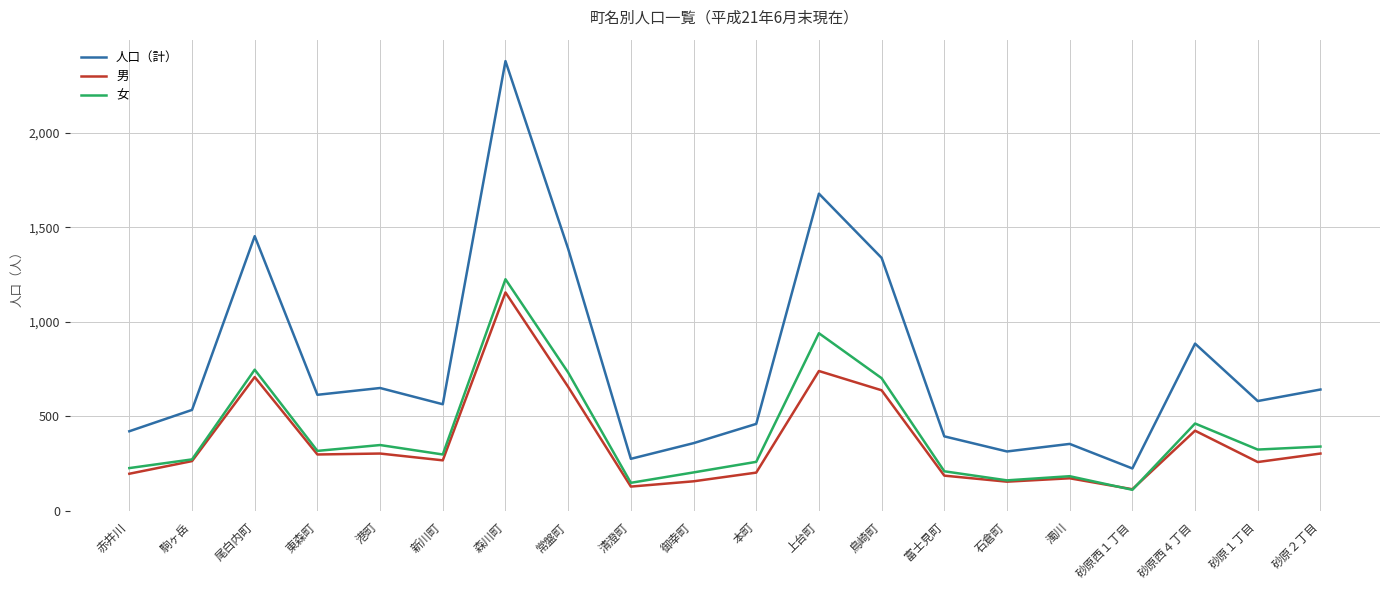

What is the difference between the maximum and minimum values in the 男 series?

1042